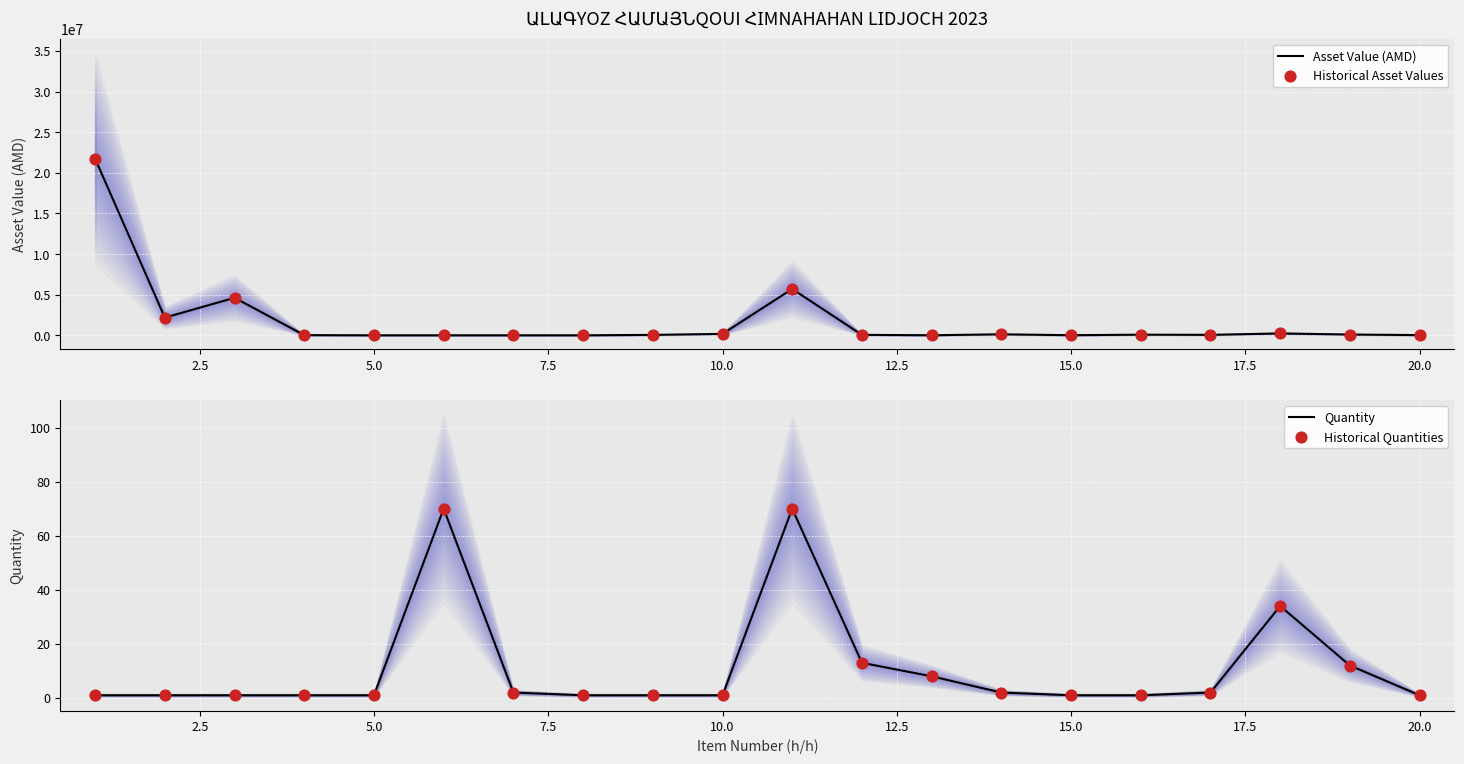

Which series reaches the maximum Y coordinate?

Asset Value (AMD)